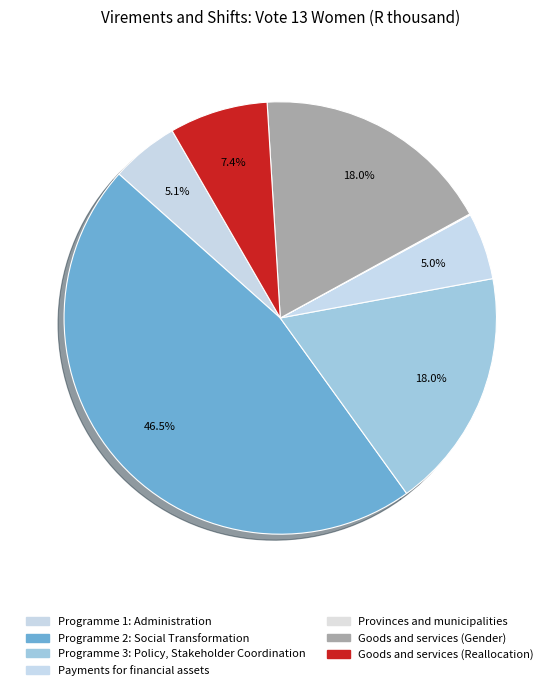

Is there a majority slice in this chart?

No